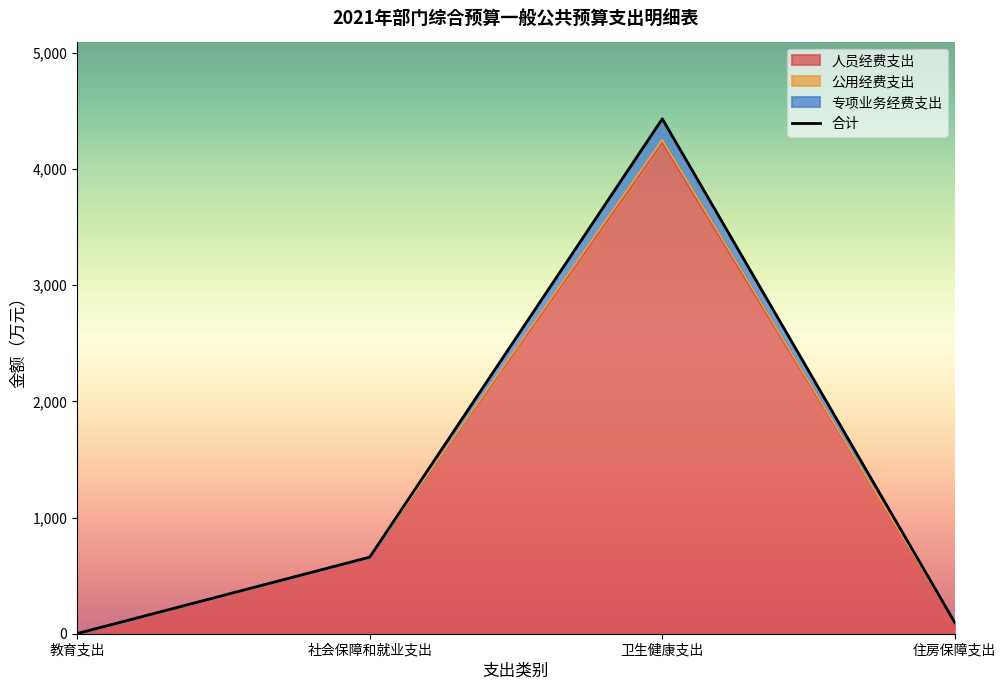

Reading left to right, extract all data points from this chart.

合计: 1.1	659.5	4432.4	94.9
人员经费支出: 0.0	659.5	4223.3	94.9
公用经费支出: 1.1	659.5	4432.4	94.9
专项业务经费支出: 1.1	659.5	4253.5	94.9